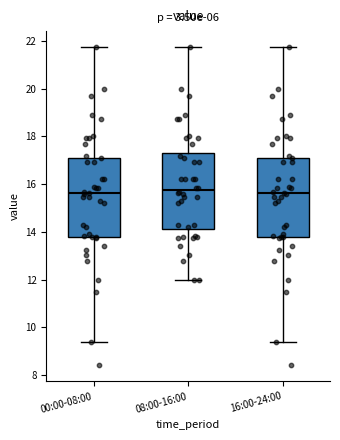

Reading left to right, read every box against the y-axis: the position of its median line, the range the box covers, and the ends of its whiskers. The values are not printed on the chart, so give them approximately, as read against the axis.

00:00-08:00: median 15.6, box 13.8 to 17.2, whiskers 9.4 to 21.8
08:00-16:00: median 15.8, box 14.2 to 17.4, whiskers 12.0 to 21.8
16:00-24:00: median 15.6, box 13.8 to 17.2, whiskers 9.4 to 21.8